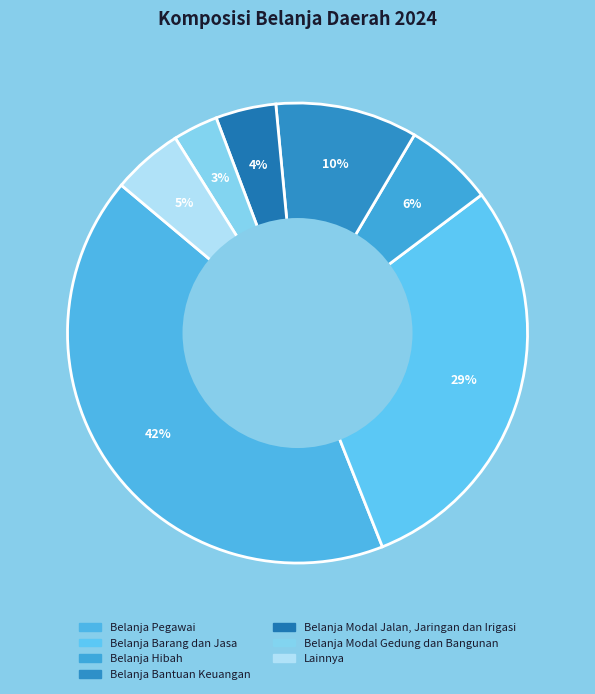

Which category has the smallest portion of the pie?

Belanja Modal Gedung dan Bangunan